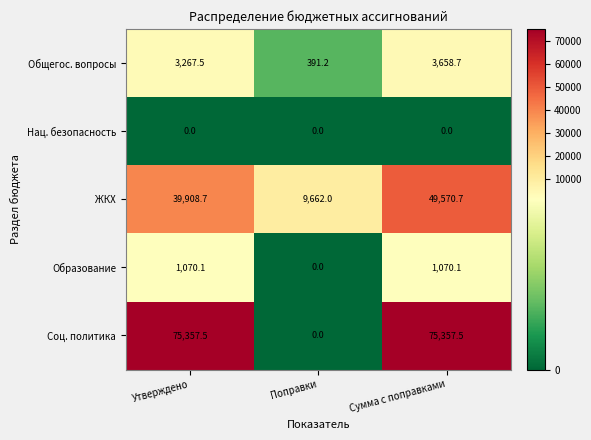

What is the difference between the highest and lowest values at Поправки?

9662.0